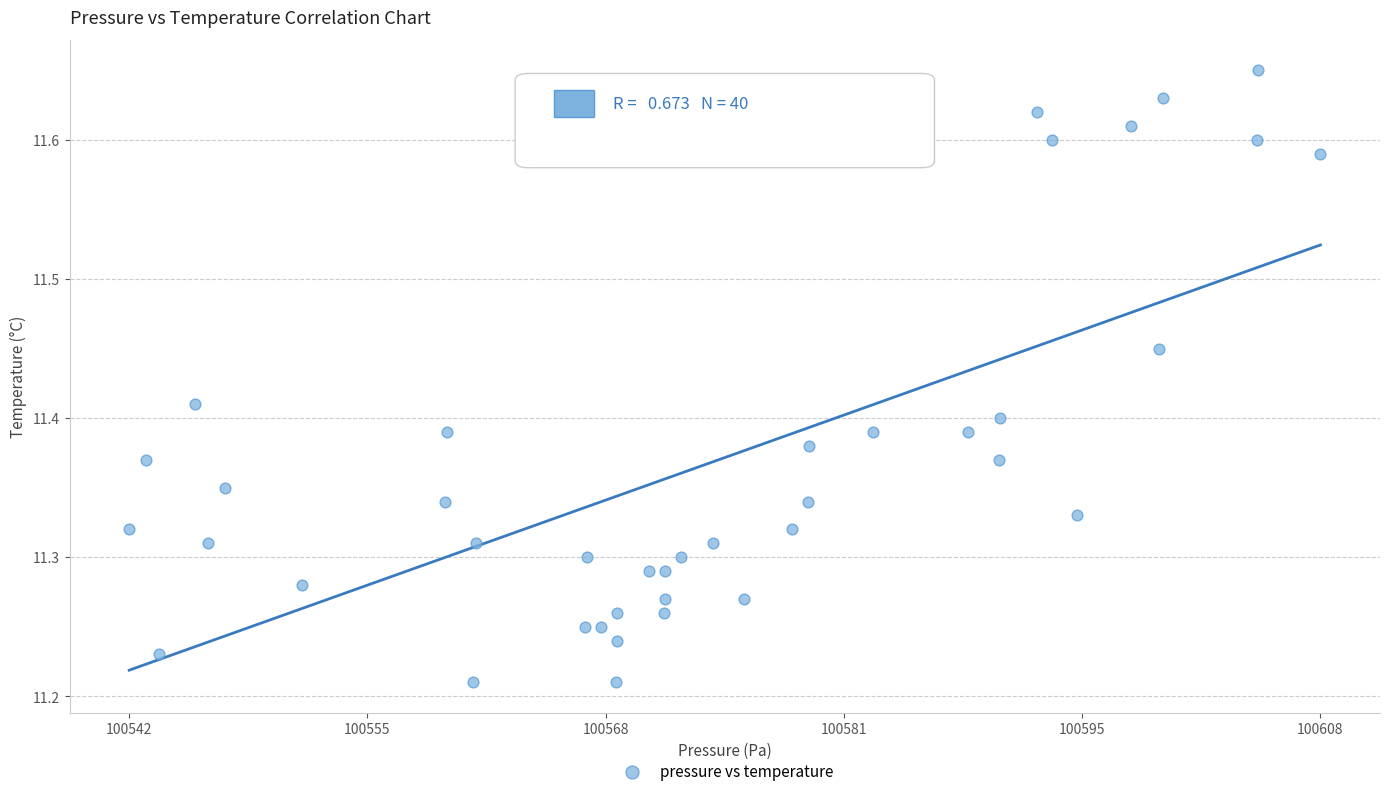

How many points are shown in the scatter plot?

40